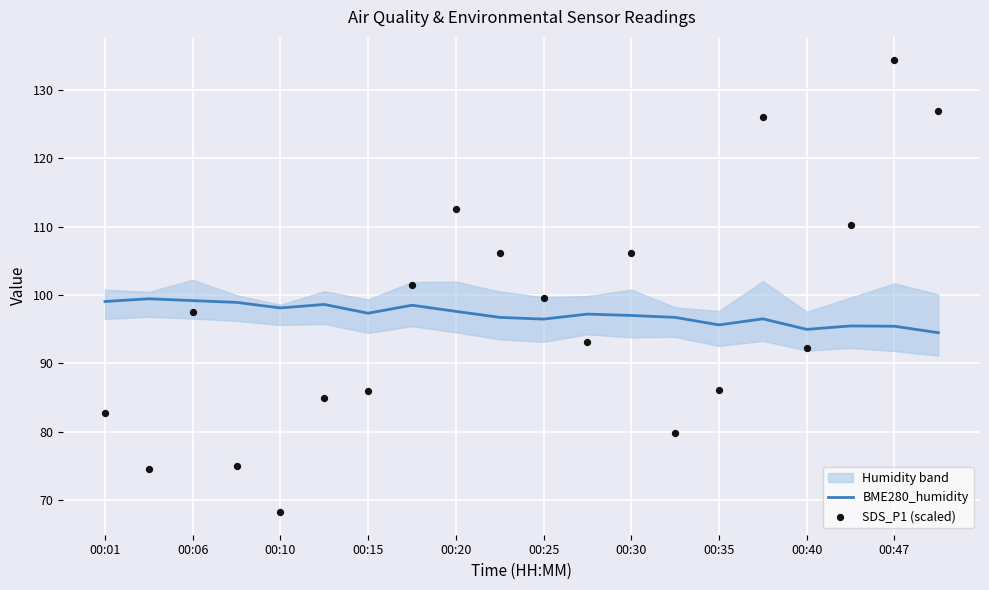

Which series contains the lowest Y value?

SDS_P1 (scaled)